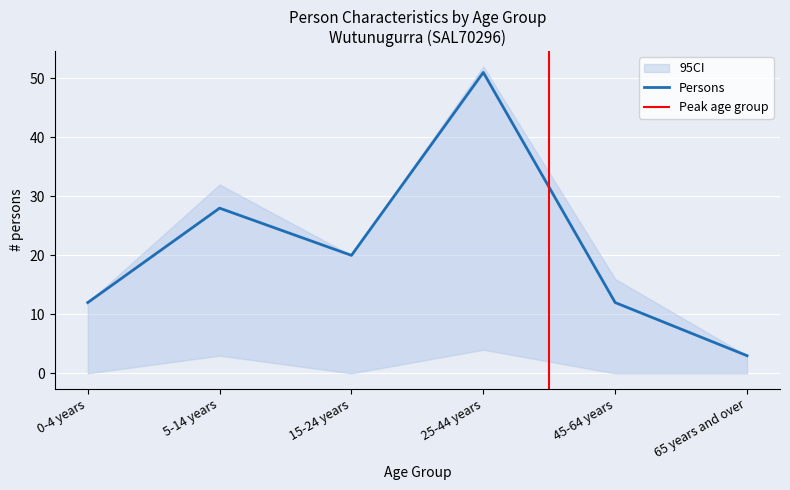

What is the label of the 3rd point from the left?

15-24 years